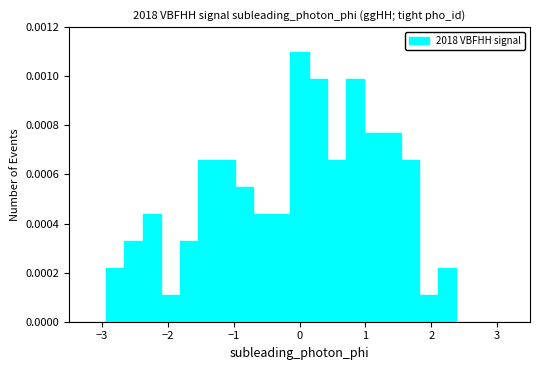

Around what value on the x-axis is the tallest bar? Give the approximate position of its centre, as read against the axis.

0.0